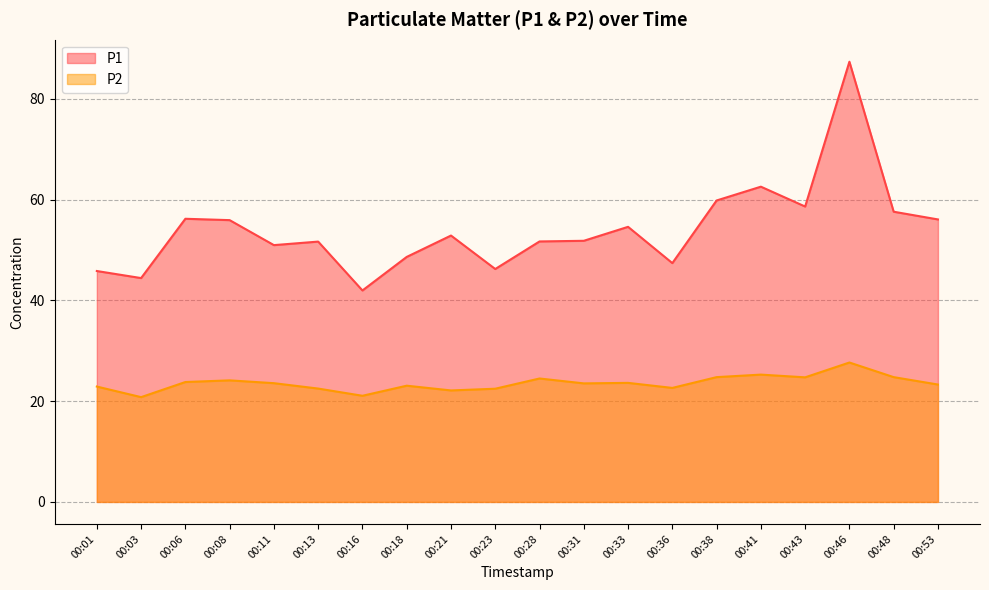

What value does the P1 series have at 00:46?

87.4